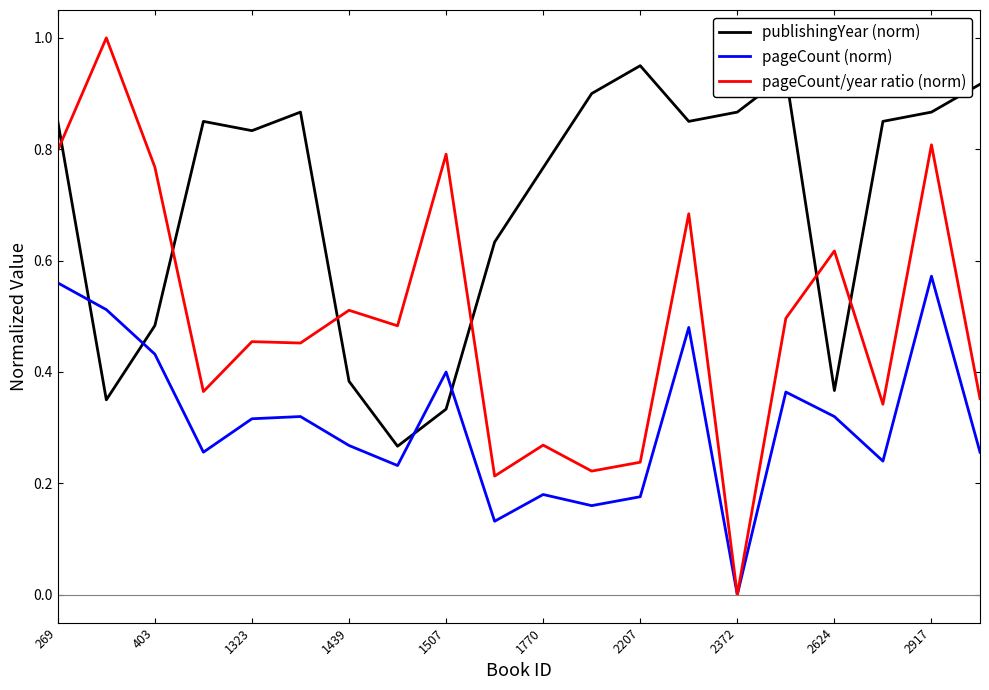

Which series has the widest spread of values?

pageCount/year ratio (norm)